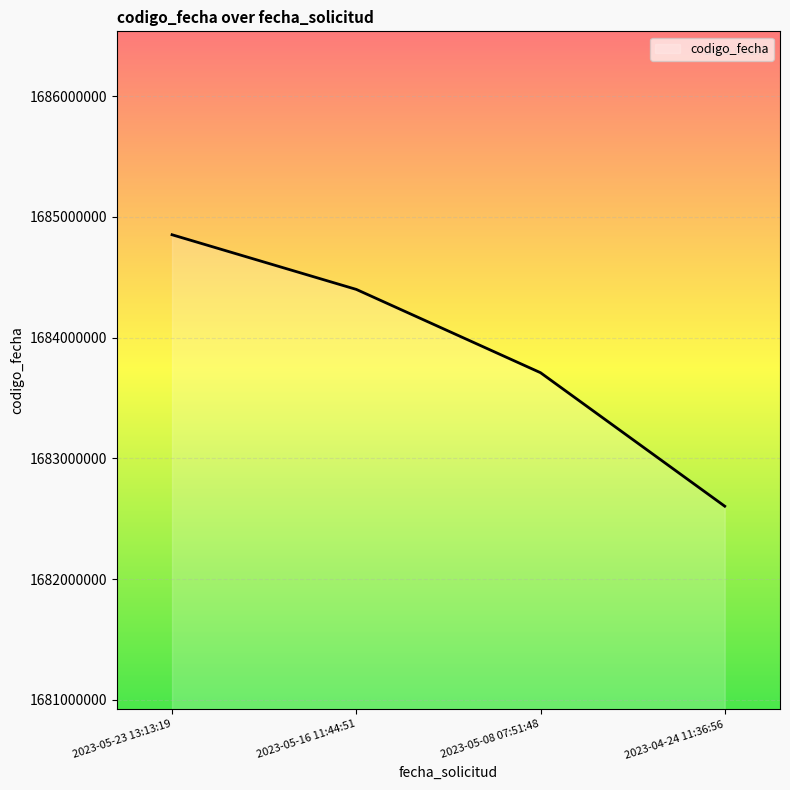

Does the chart display data point markers on the line(s)?

No